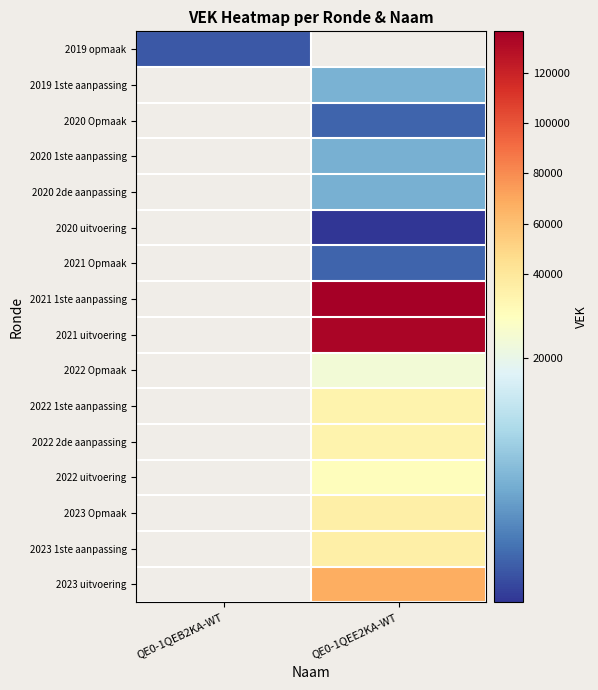

List the labels in order of 2022 uitvoering value, smallest first.

QE0-1QEB2KA-WT, QE0-1QEE2KA-WT